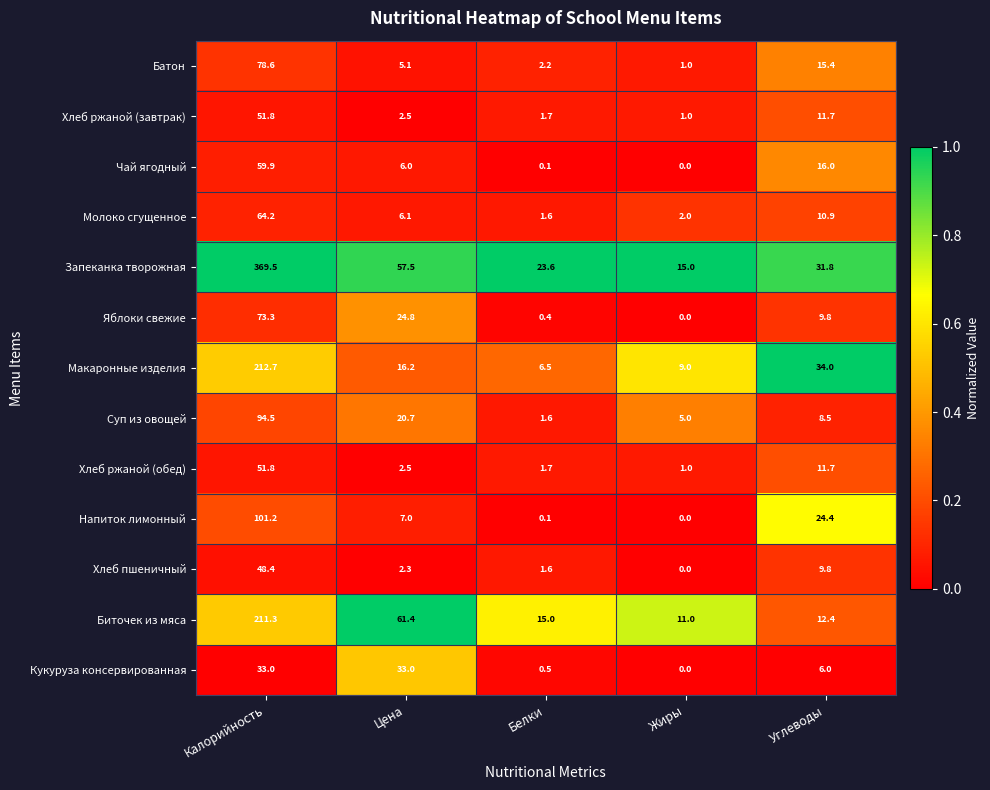

What is the difference between the Яблоки свежие values at Жиры and Белки?

0.4